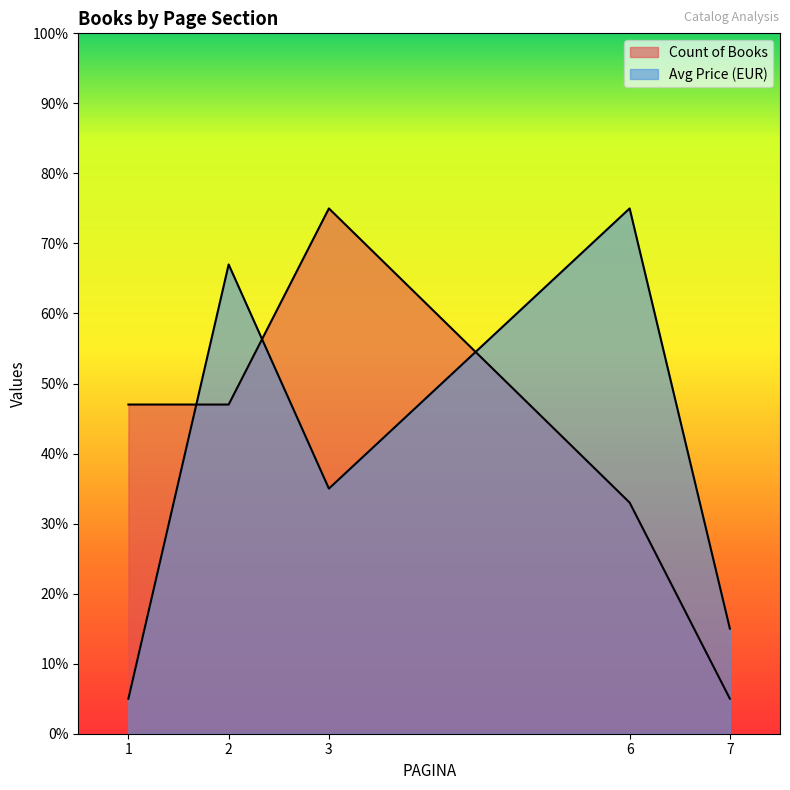

At which label does Count of Books reach its minimum?

7